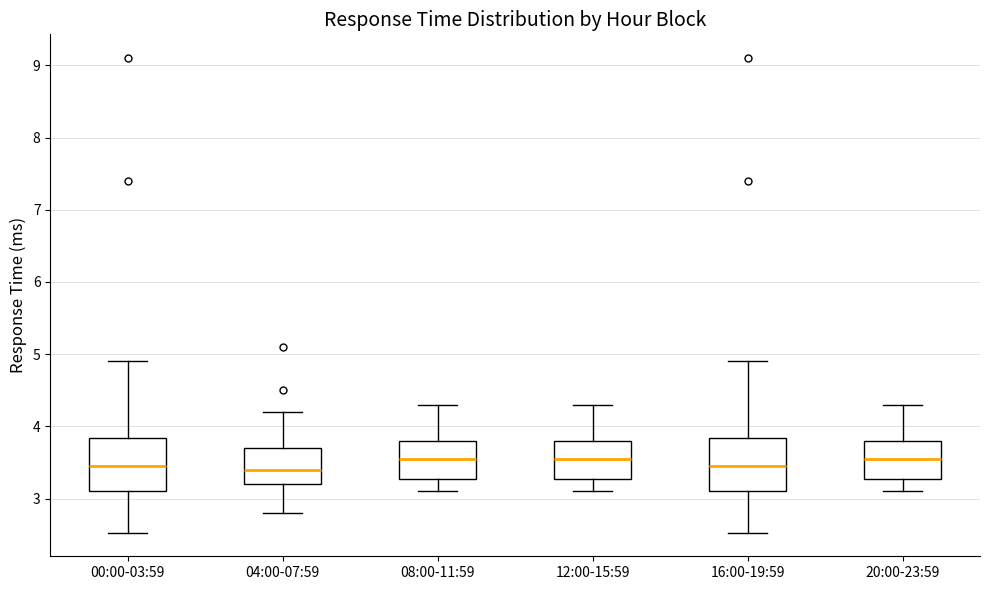

Reading left to right, transcribe this box plot: for each box, give where its median line is, the range the box spans, and where its two whiskers end, as read against the y-axis. The values are not printed on the chart, so give them approximately, as read against the axis.

00:00-03:59: median 3.5, box 3.1 to 3.8, whiskers 2.5 to 4.9
04:00-07:59: median 3.4, box 3.2 to 3.7, whiskers 2.8 to 4.2
08:00-11:59: median 3.6, box 3.3 to 3.8, whiskers 3.1 to 4.3
12:00-15:59: median 3.6, box 3.3 to 3.8, whiskers 3.1 to 4.3
16:00-19:59: median 3.5, box 3.1 to 3.8, whiskers 2.5 to 4.9
20:00-23:59: median 3.6, box 3.3 to 3.8, whiskers 3.1 to 4.3